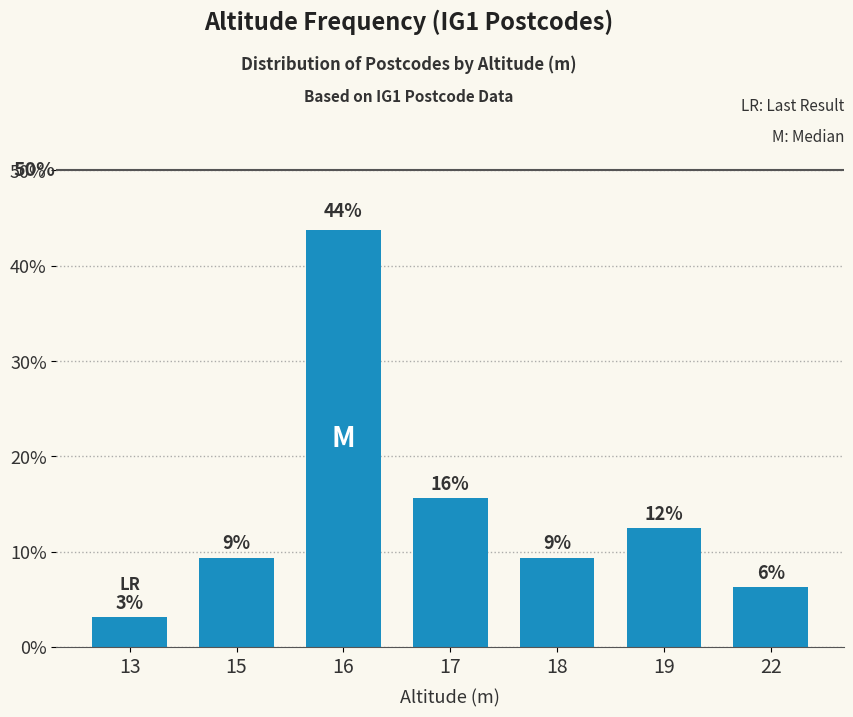

How many bars are there in total?

7